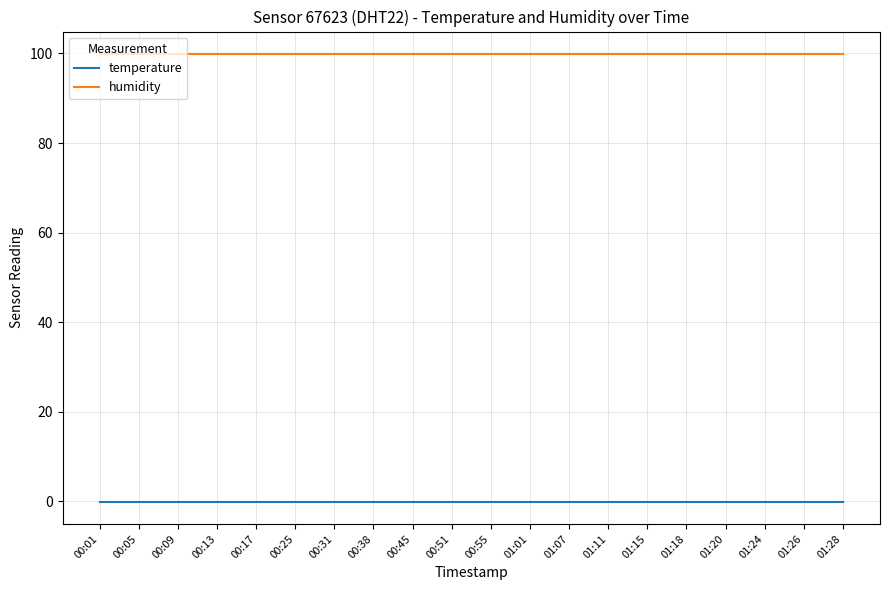

What position from the right is 01:07?

8